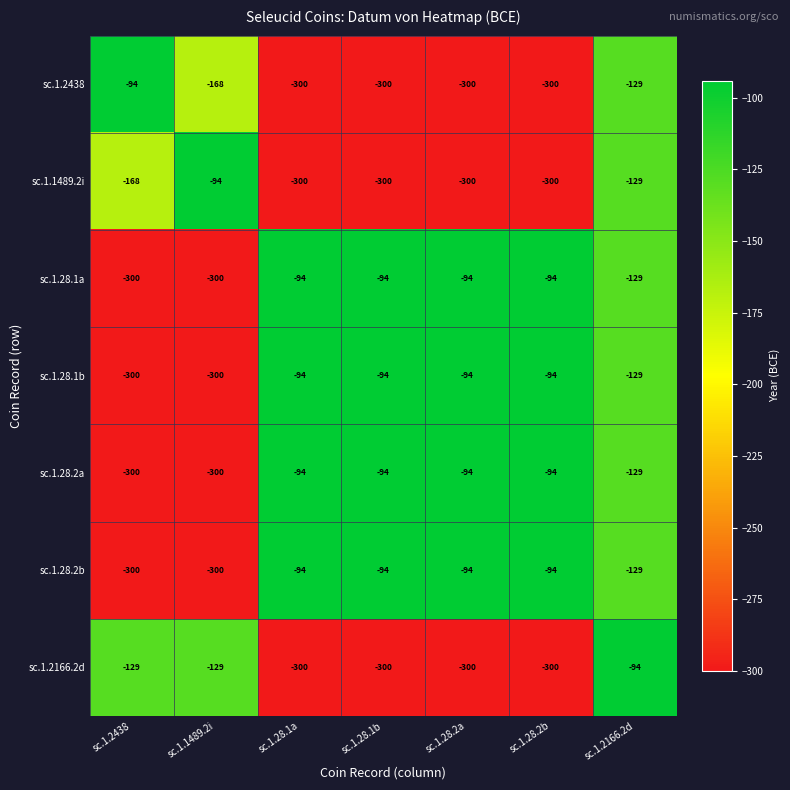

What is the smallest value displayed?

-300